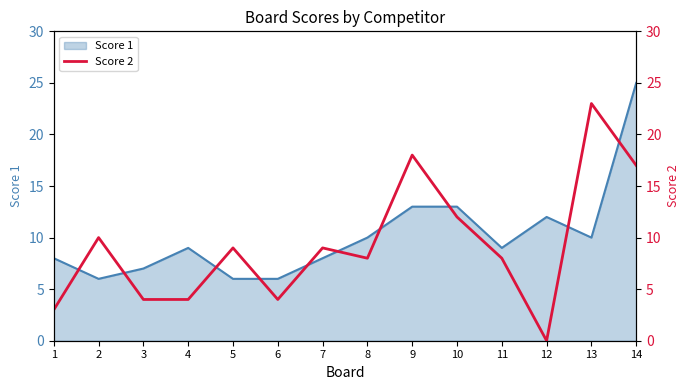

True or false: Score 1 has a value of 12 at 12.

True